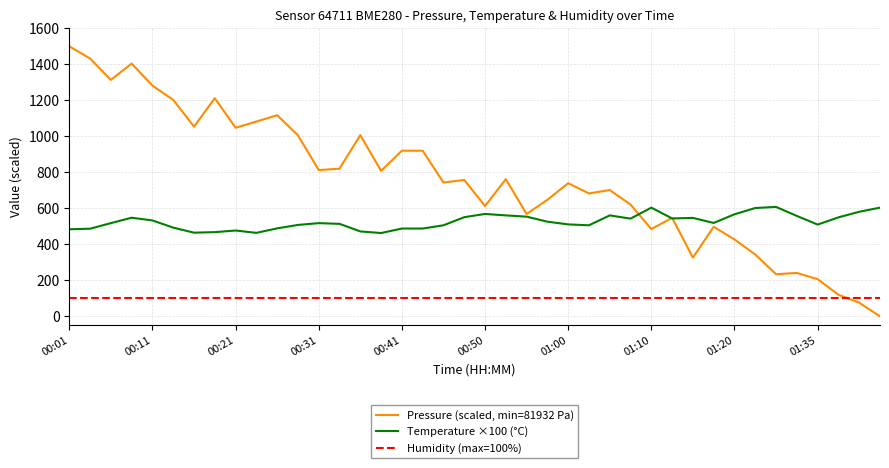

How many series are shown in this chart?

3